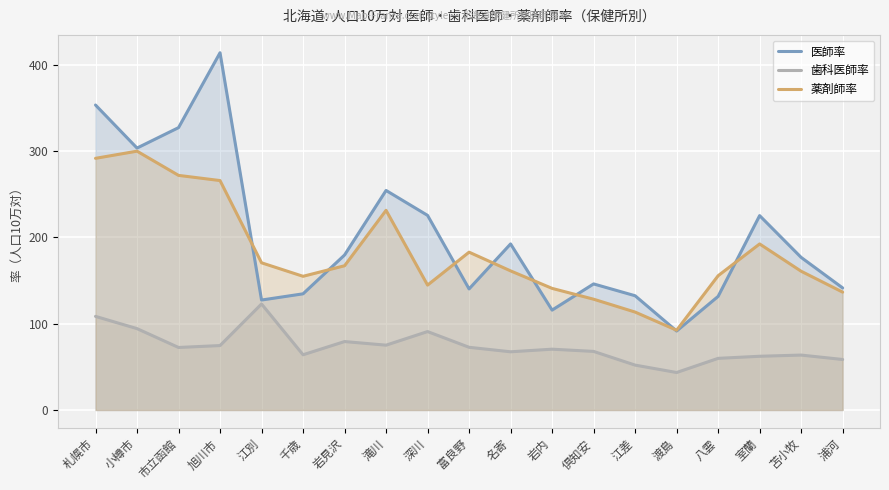

What is the label of the 18th point from the right?

小樽市